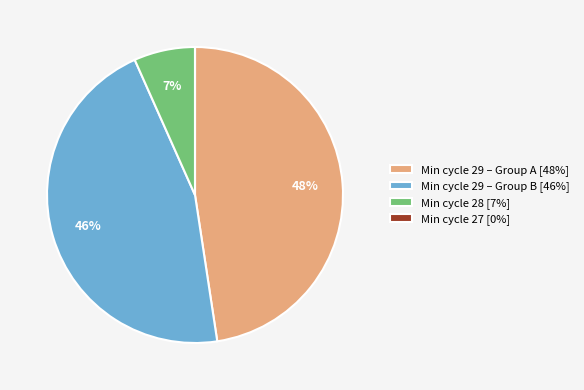

To the nearest percent, what is the average slice percentage?

25%